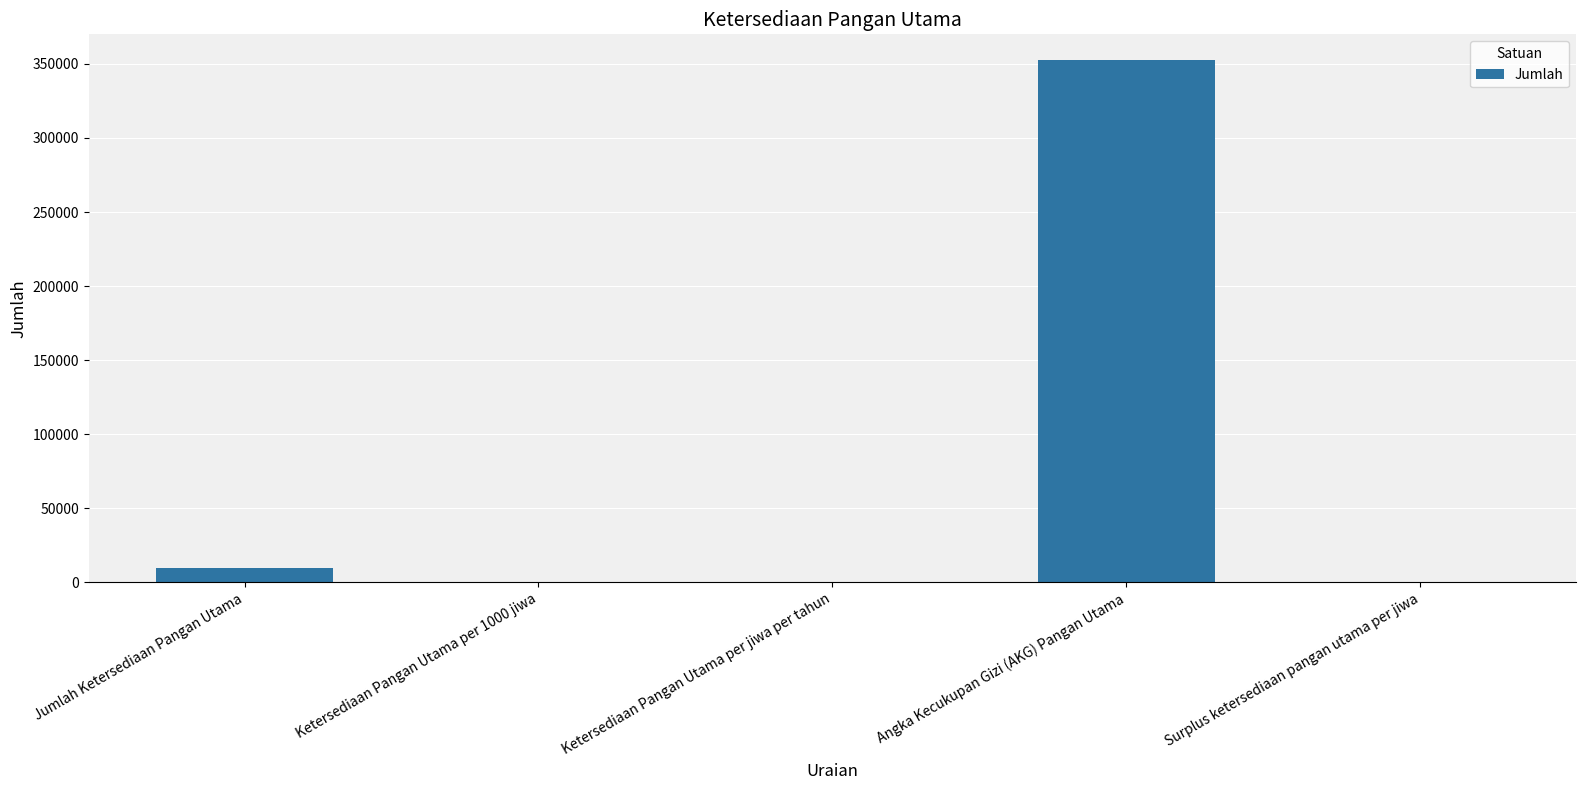

Where is the data nearest to the value 176236?

Jumlah Ketersediaan Pangan Utama